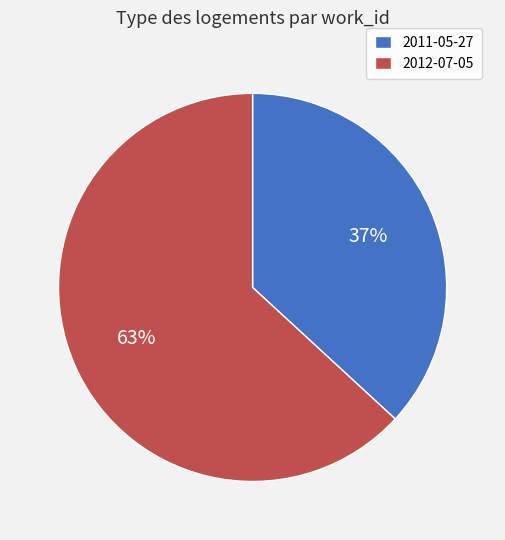

To the nearest percent, what is the average slice percentage?

50%